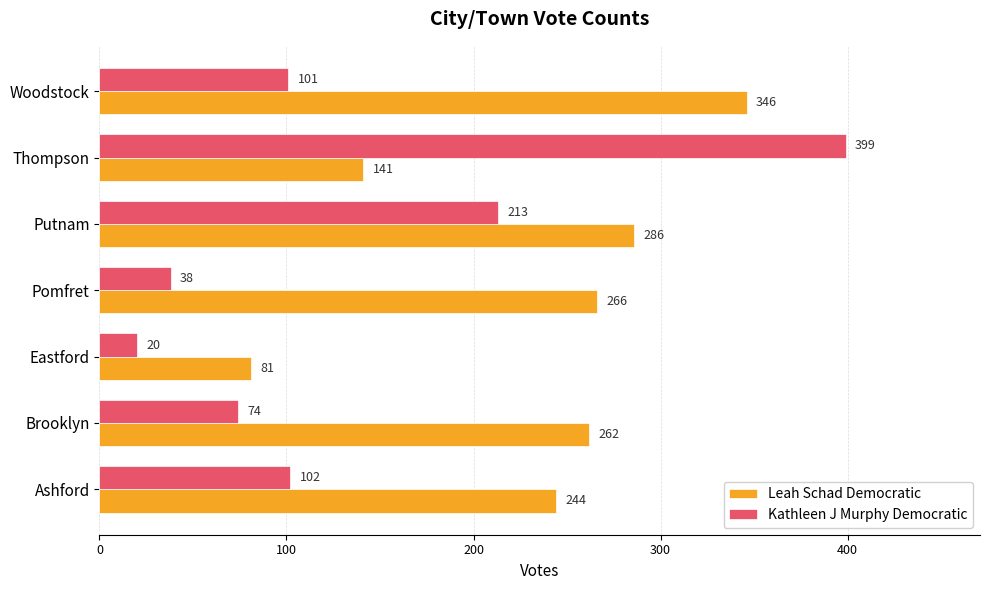

How many series are shown in this chart?

2